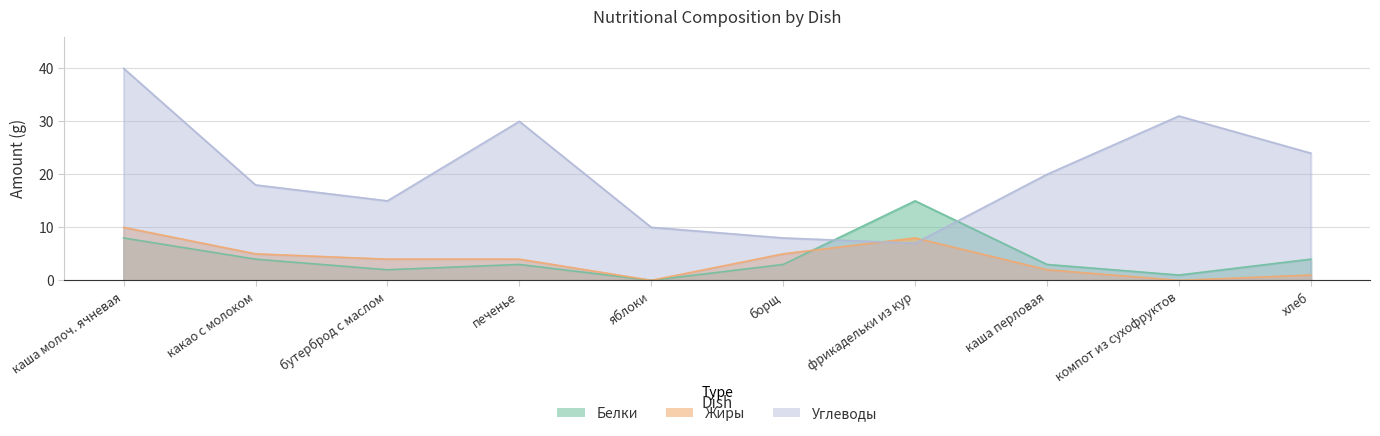

What position from the right is печенье?

7